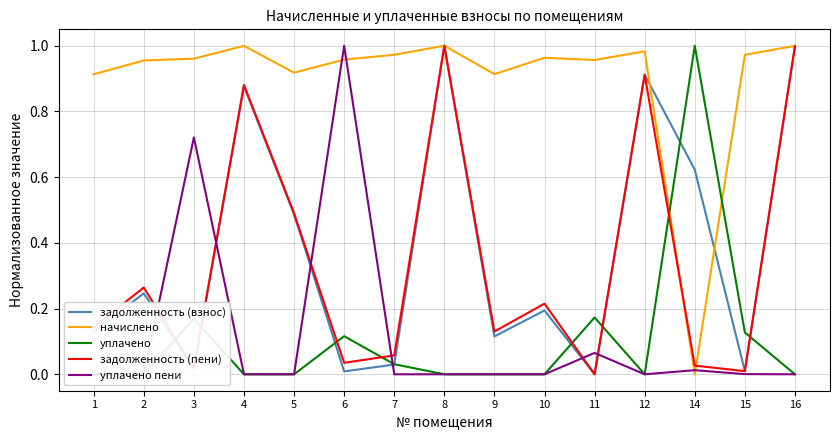

List the series in order of their peak value, highest first.

задолженность (взнос), начислено, уплачено, задолженность (пени), уплачено пени